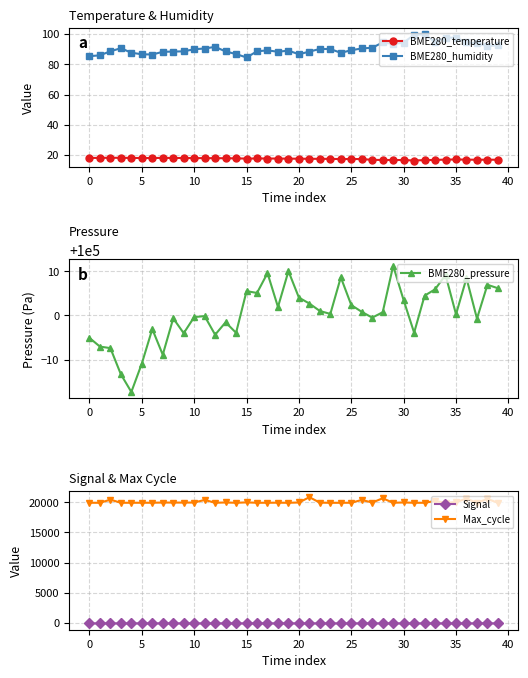

True or false: Max_cycle and Signal cross at least once.

False